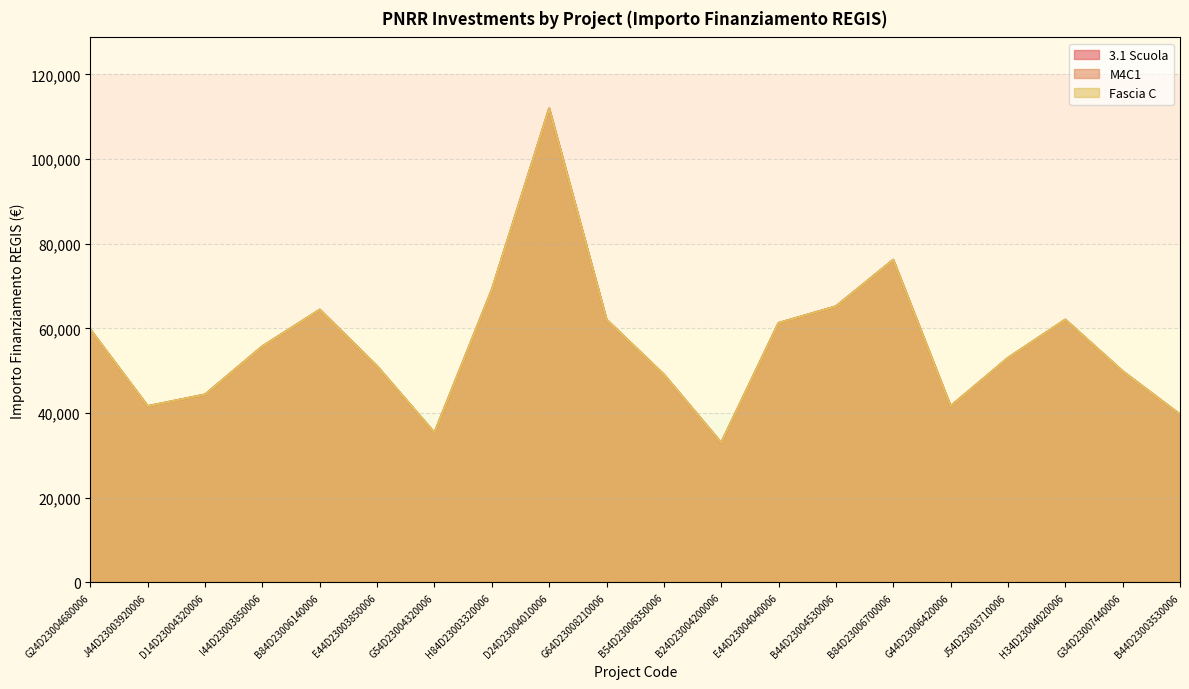

How many values in the 3.1 Scuola series are below 55778?

10